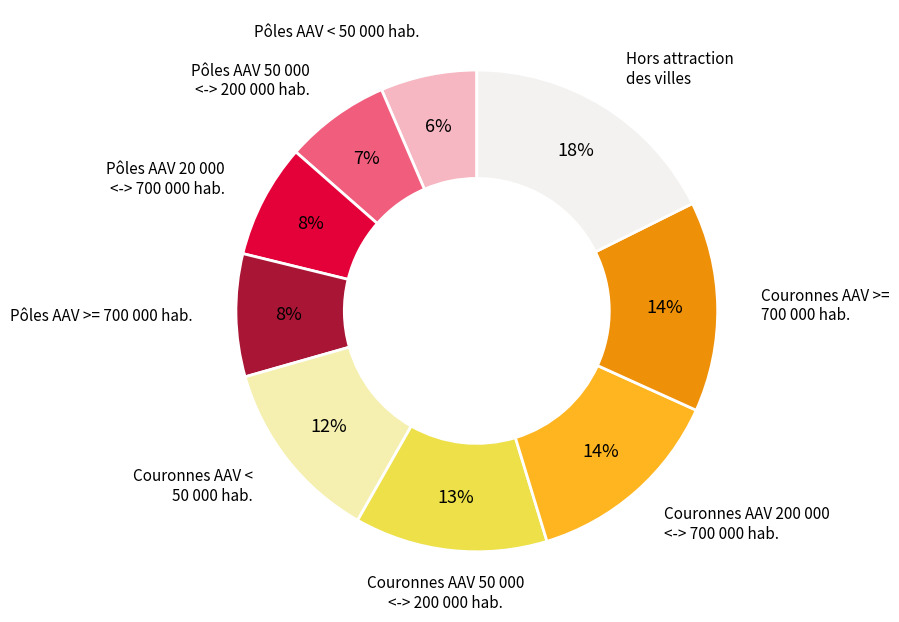

Is there any slice that represents more than half of the pie?

No